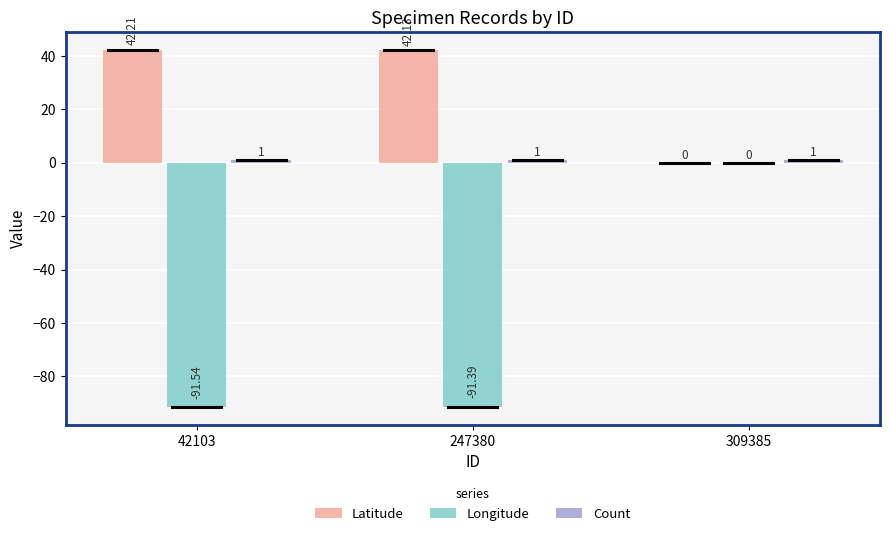

What is the total value across all series at 309385?

1.0